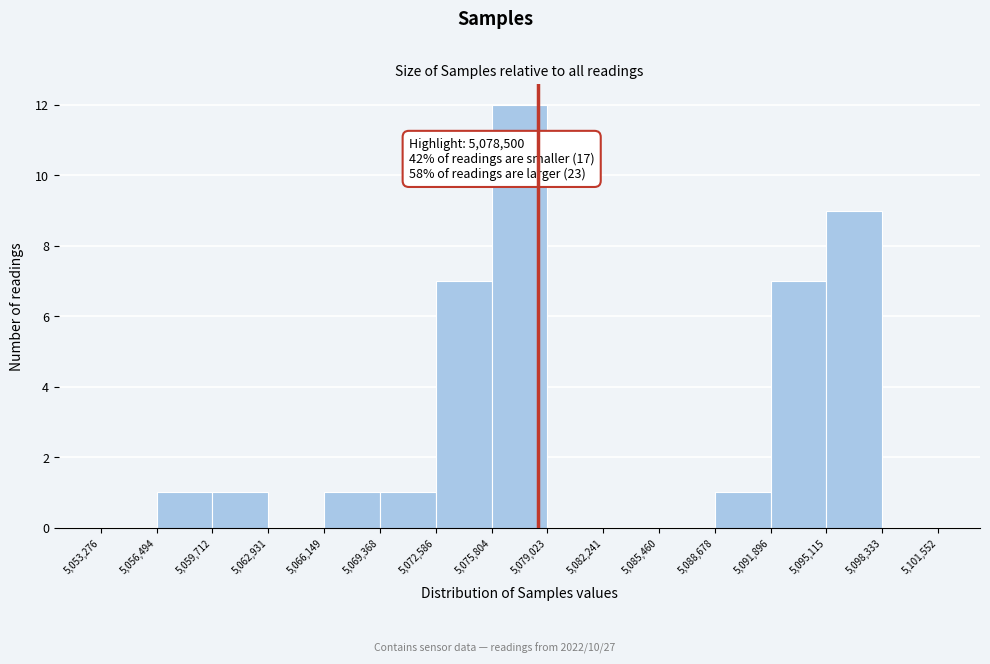

Over which range of the x-axis is the bar tallest?

5,075,804 to 5,079,023